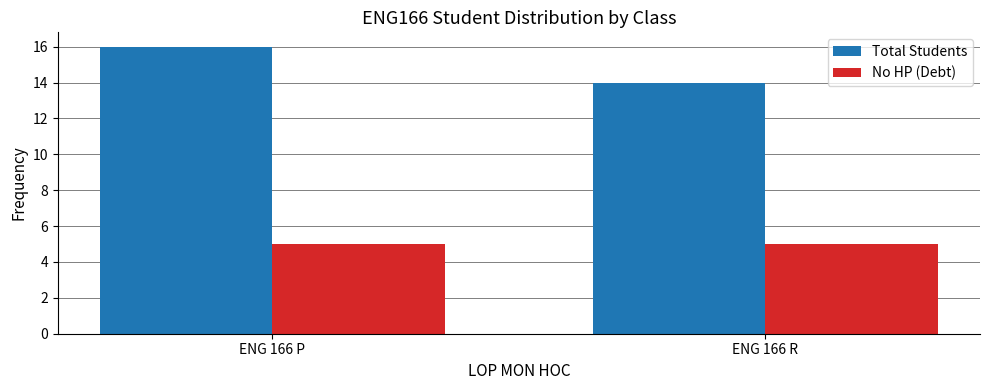

What is the difference between the highest and lowest values at ENG 166 P?

11